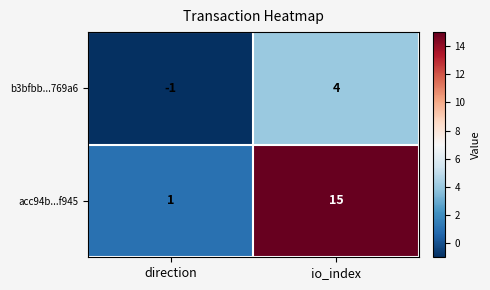

What is the difference between the acc94b...f945 values at direction and io_index?

14